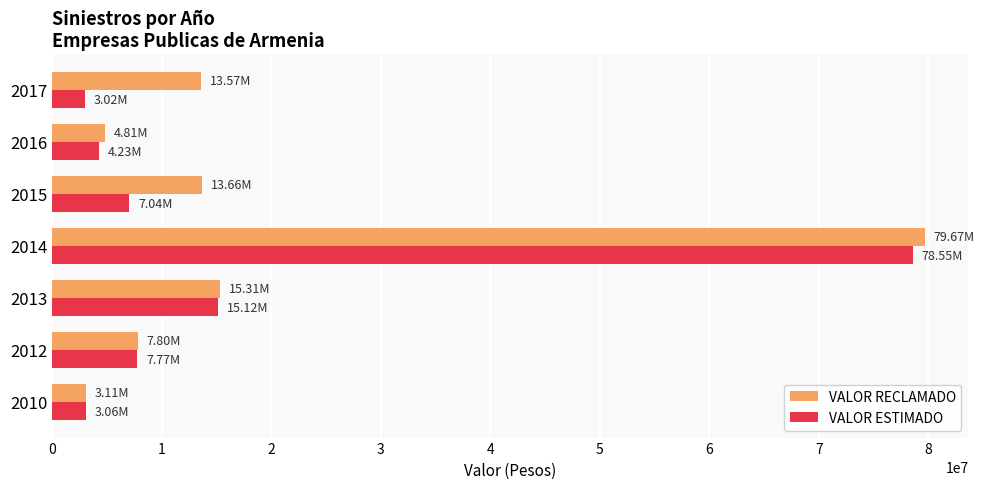

Between 2010 and 2014, which series saw the biggest shift?

VALOR RECLAMADO